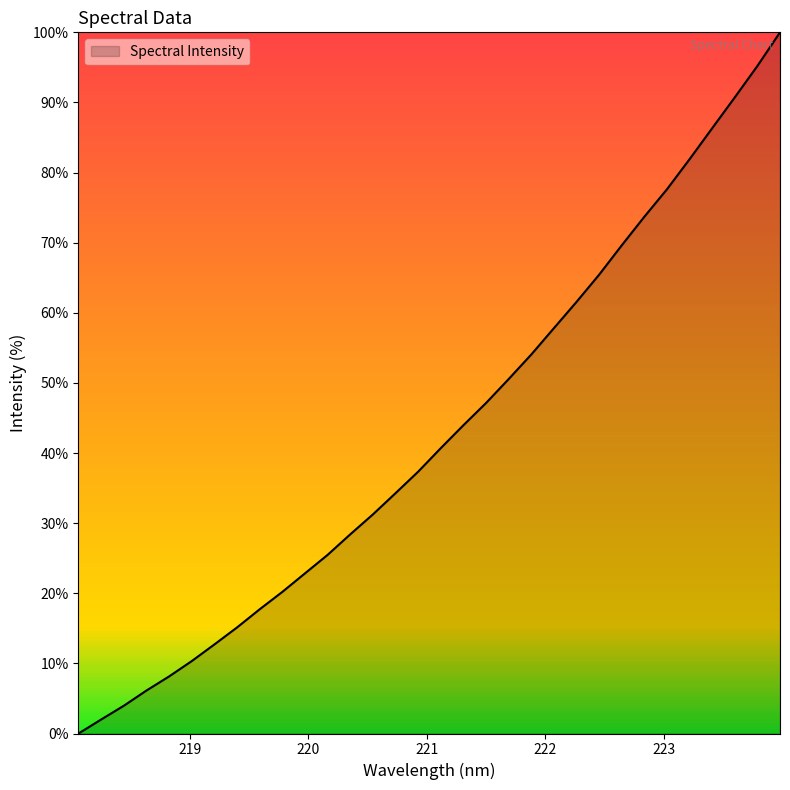

What is the difference between the maximum and minimum values?

100.0